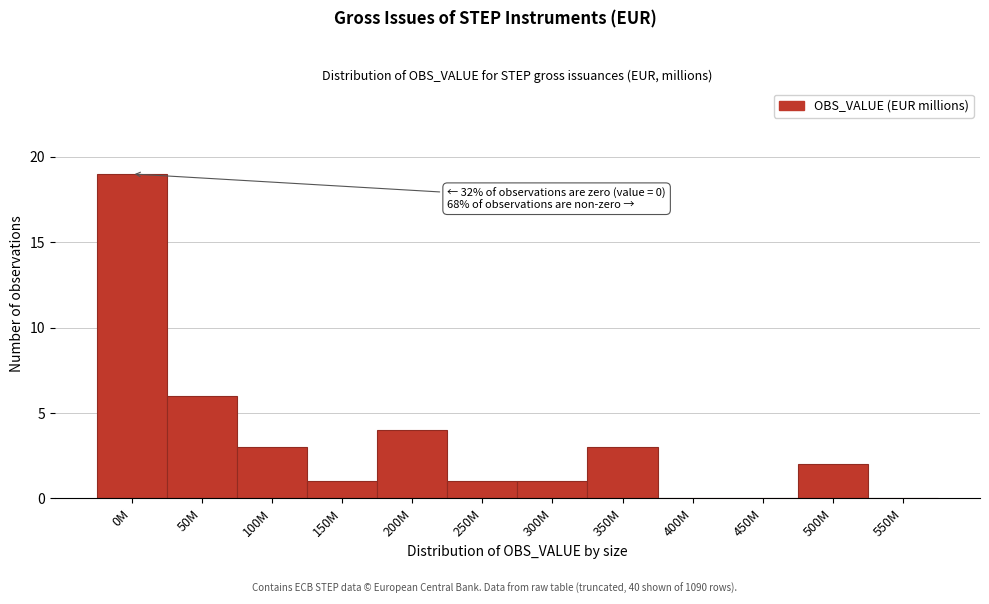

Reading left to right, transcribe all the data shown in this chart.

0M=19	50M=6	100M=3	150M=1	200M=4	250M=1	300M=1	350M=3	400M=0	450M=0	500M=2	550M=0